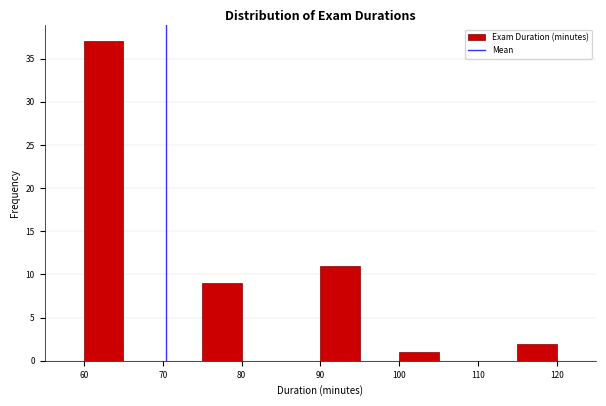

How tall is the bar that spans 75 to 80 on the x-axis? The values are not printed on the chart, so give them approximately, as read against the axis.

9